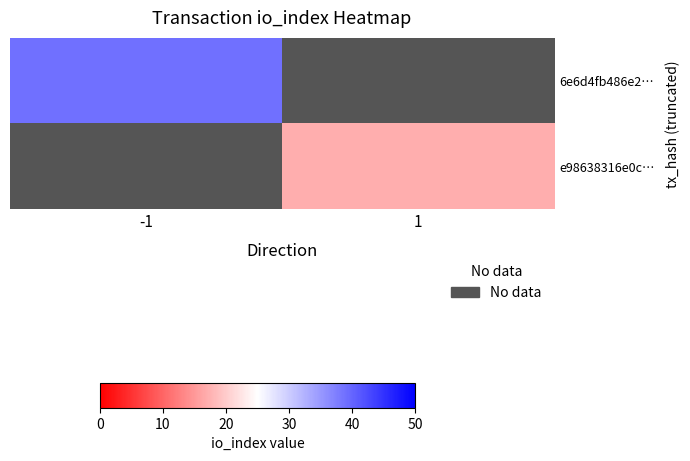

At how many categories does at least one series exceed 34?

1